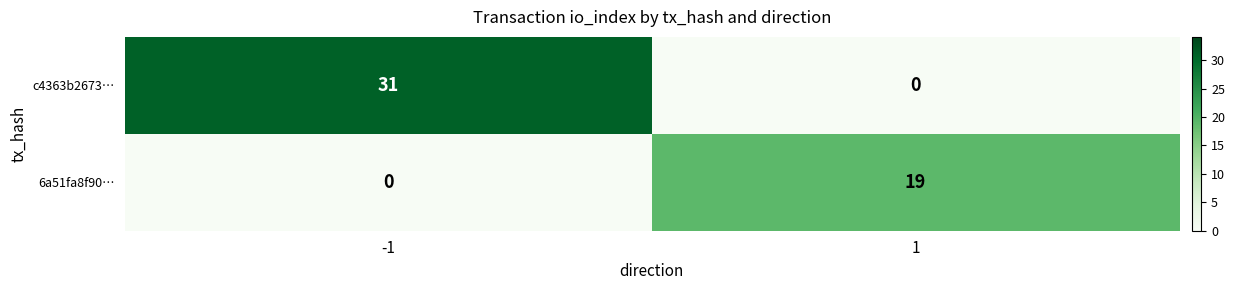

Reading right to left, list all the values displayed in this chart.

c4363b2673…: 1=0	-1=31
6a51fa8f90…: 1=19	-1=0